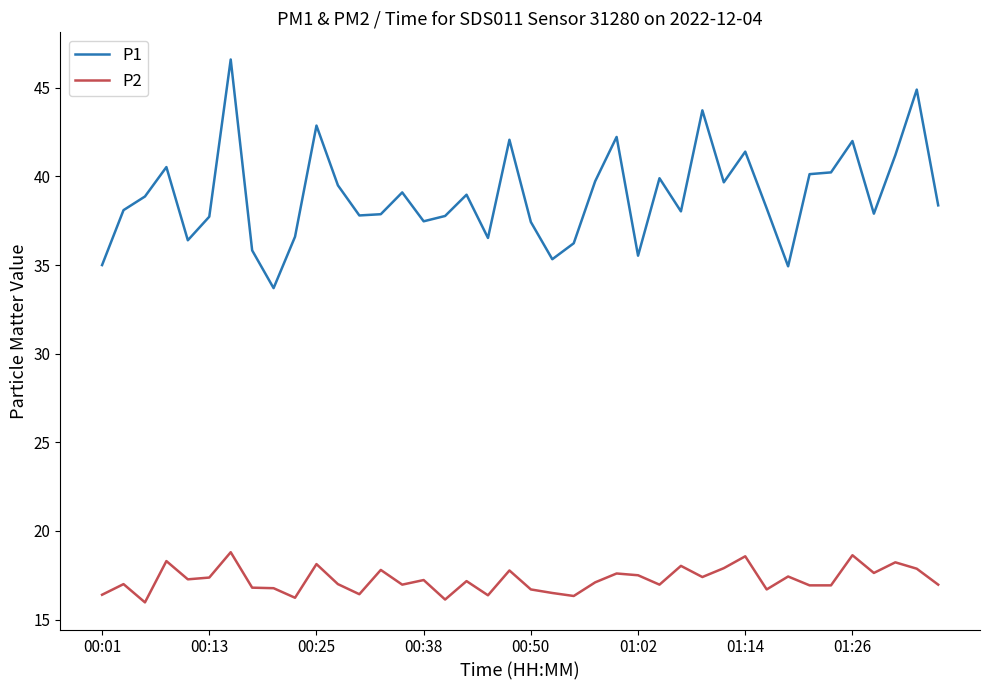

What is the maximum value shown in the chart?

46.6